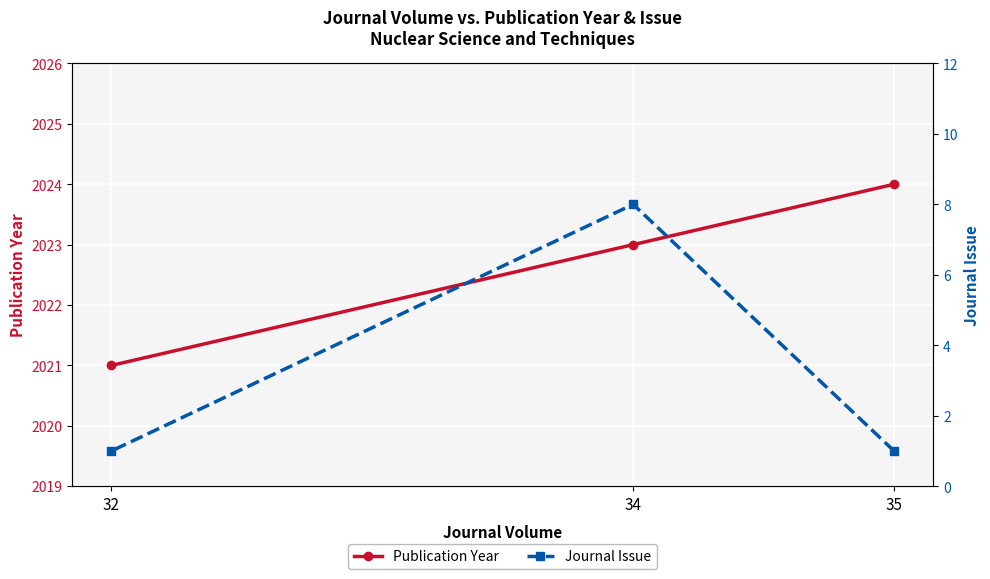

At which category does the chart reach its minimum across all series?

35